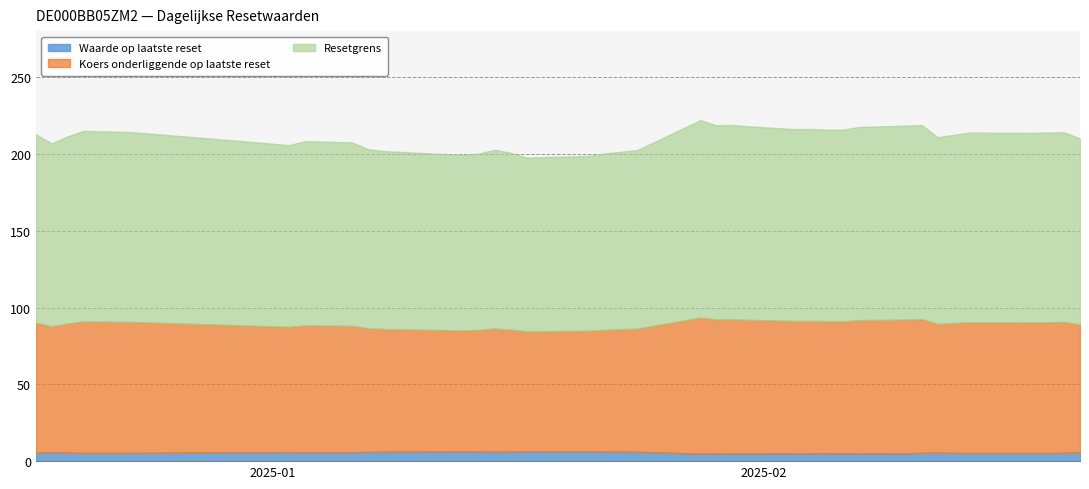

True or false: Koers onderliggende op laatste reset and Resetgrens cross at least once.

False